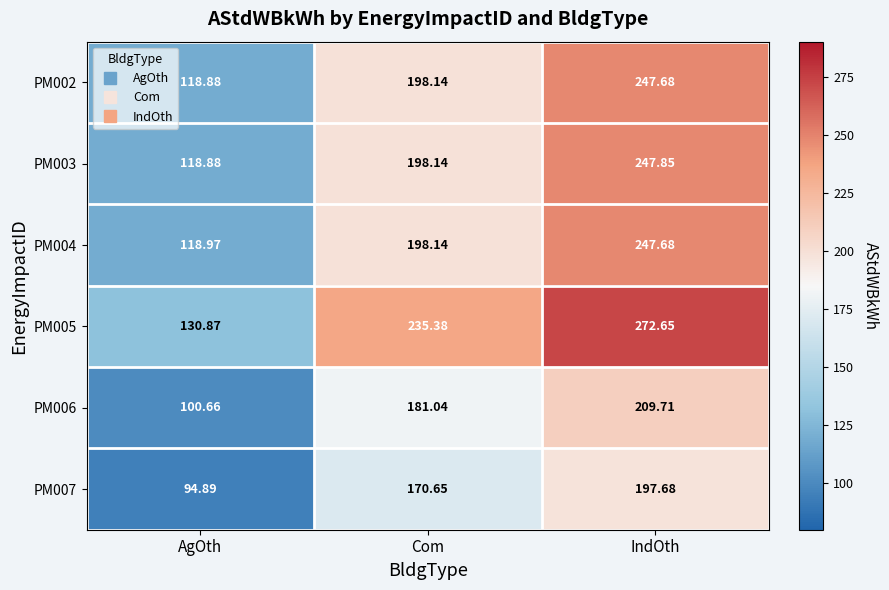

At which category is the sum across all series the highest?

IndOth